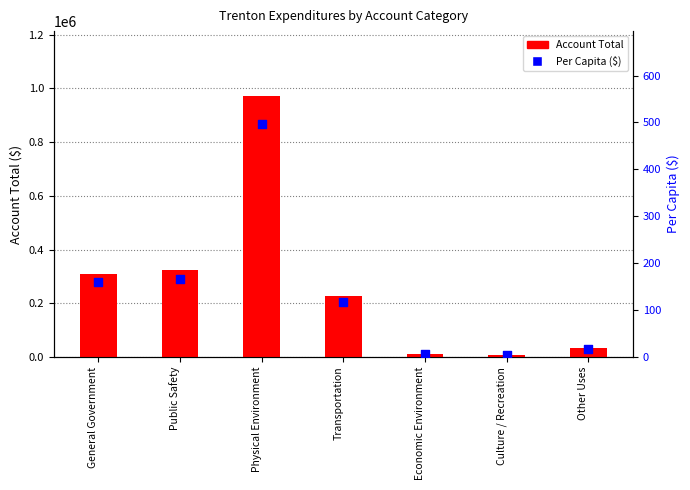

At which category is the sum across all series the highest?

Physical Environment